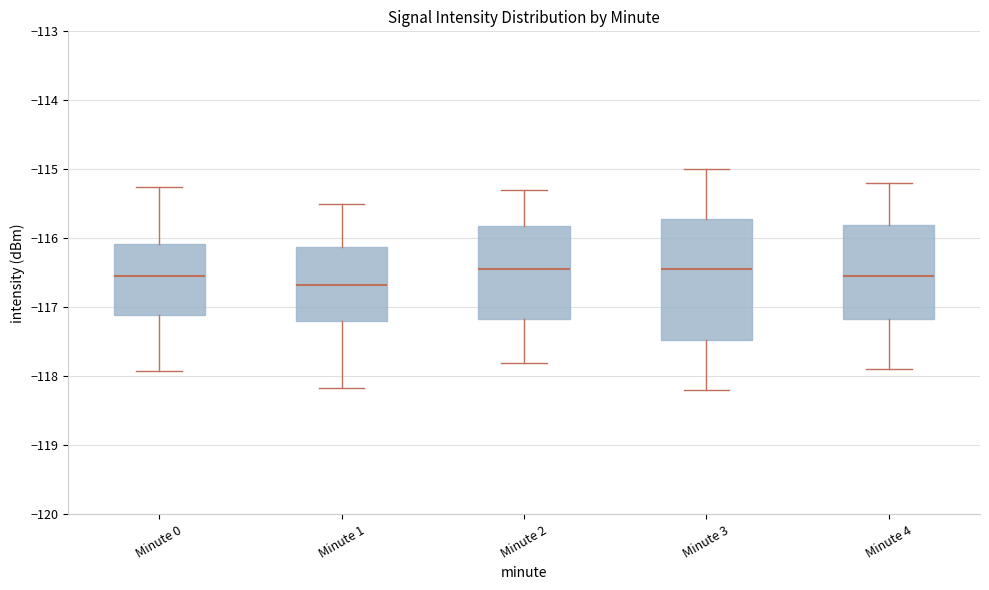

Reading left to right, transcribe this box plot: for each box, give where its median line is, the range the box spans, and where its two whiskers end, as read against the y-axis. The values are not printed on the chart, so give them approximately, as read against the axis.

Minute 0: median -116.6, box -117.1 to -116.1, whiskers -117.9 to -115.3
Minute 1: median -116.7, box -117.2 to -116.1, whiskers -118.2 to -115.5
Minute 2: median -116.4, box -117.2 to -115.8, whiskers -117.8 to -115.3
Minute 3: median -116.4, box -117.5 to -115.7, whiskers -118.2 to -115.0
Minute 4: median -116.5, box -117.2 to -115.8, whiskers -117.9 to -115.2